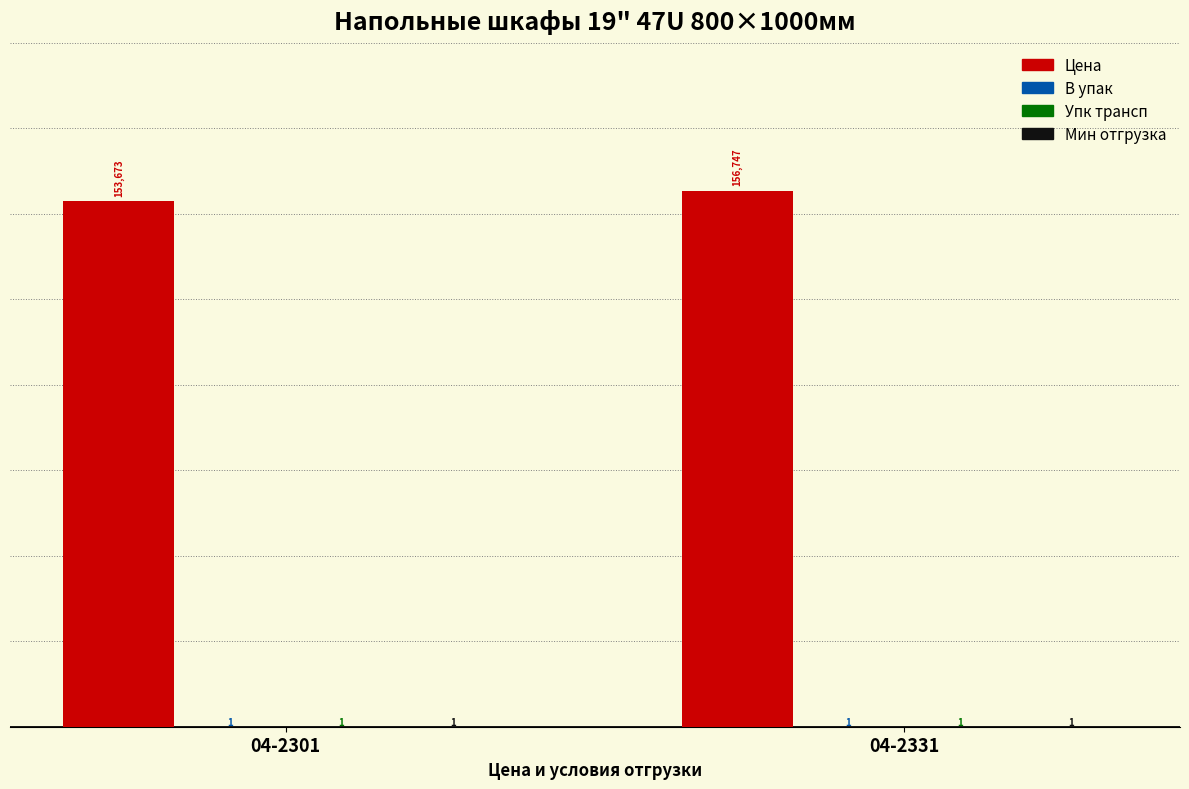

What is the sum of all Цена values?

310420